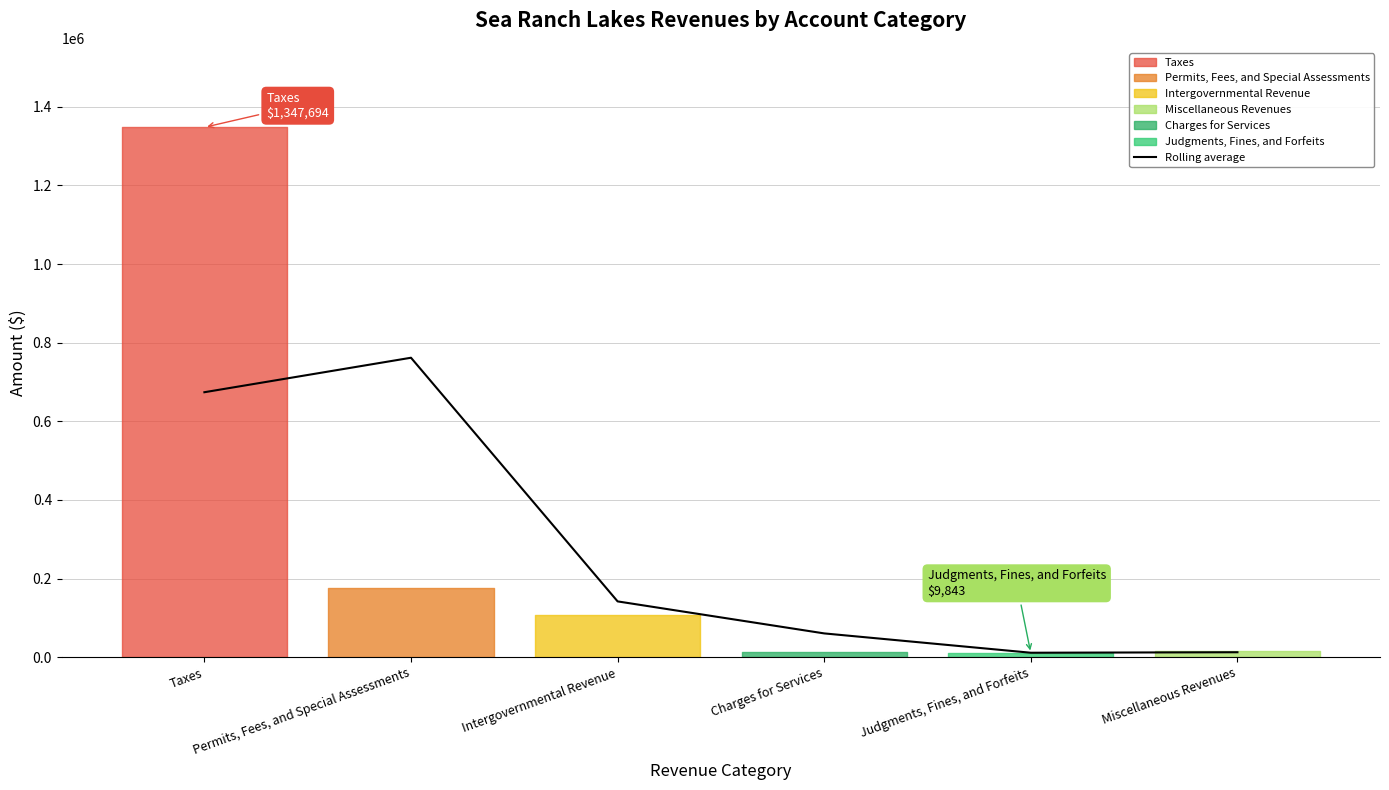

What is the difference between the values at Permits, Fees, and Special Assessments and Intergovernmental Revenue?

619774.5